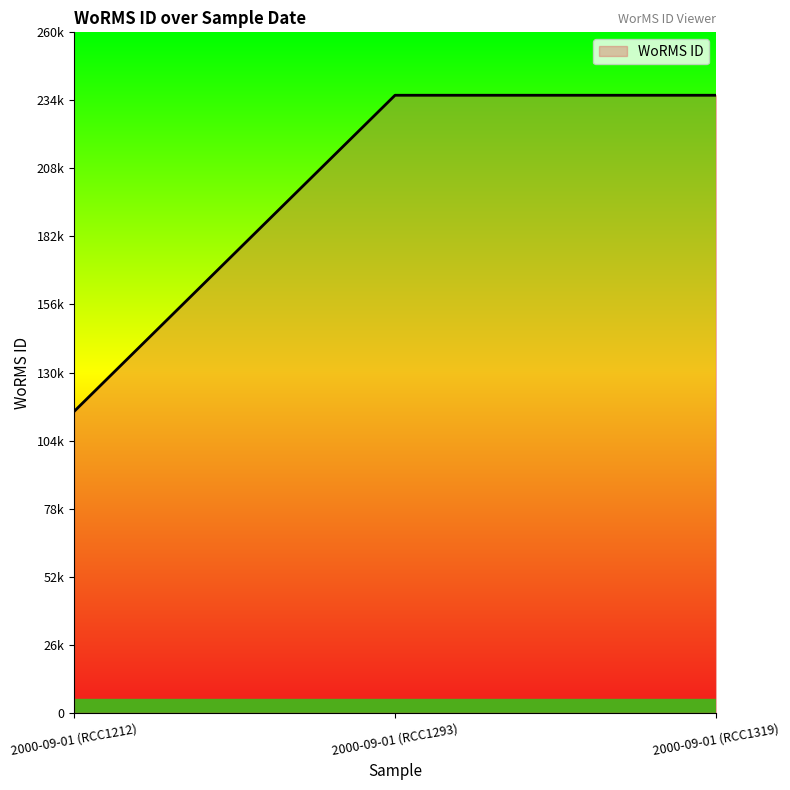

How many values are between 115104 and 235955?

3